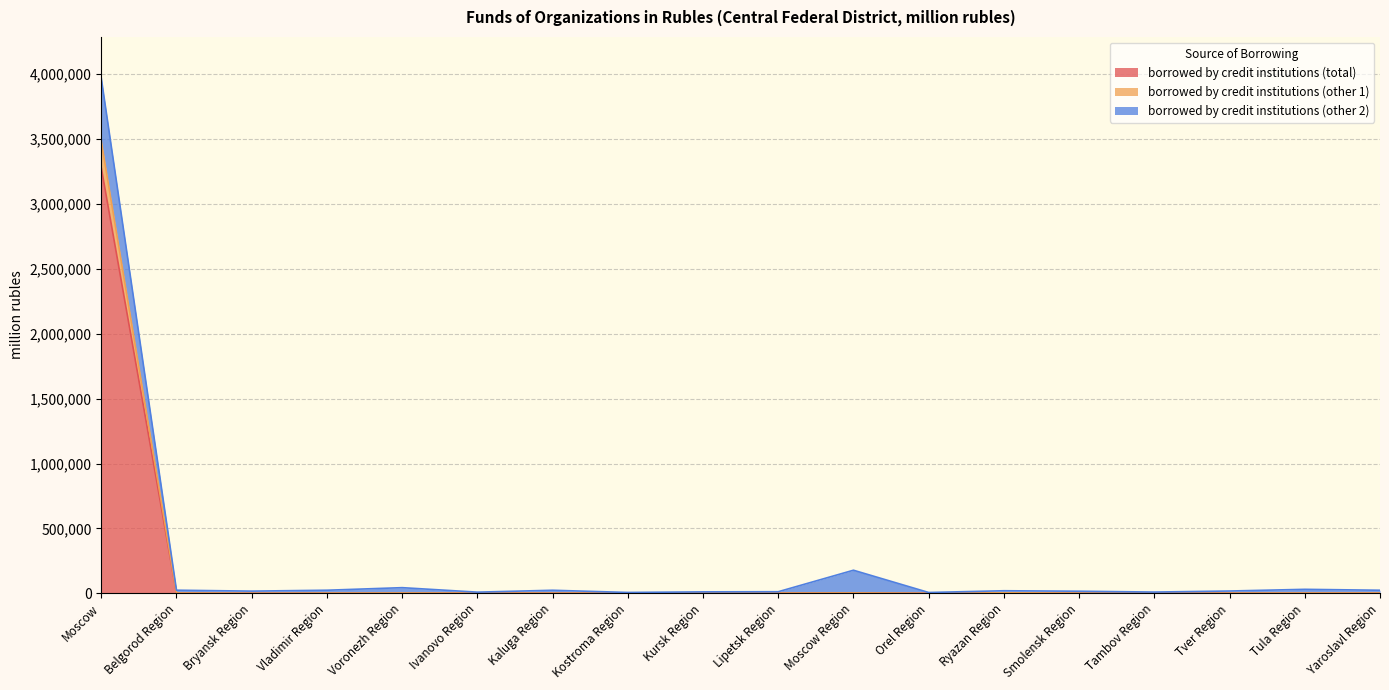

At how many categories does at least one series exceed 2639185?

1